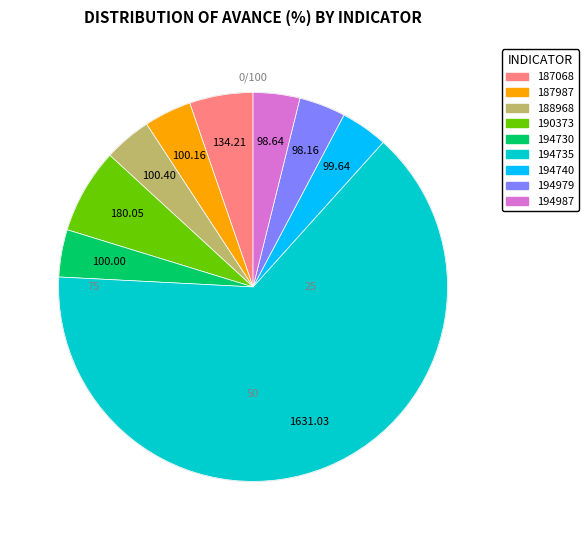

Rank the categories by value from highest to lowest.

194735, 190373, 187068, 188968, 187987, 194730, 194740, 194987, 194979